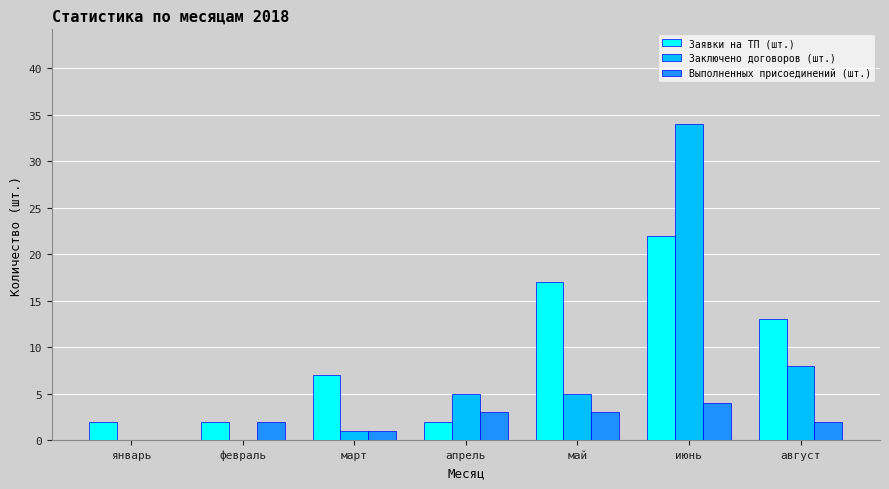

Reading left to right, list all the values displayed in this chart.

Заявки на ТП (шт.): январь=2	февраль=2	март=7	апрель=2	май=17	июнь=22	август=13
Заключено договоров (шт.): январь=0	февраль=0	март=1	апрель=5	май=5	июнь=34	август=8
Выполненных присоединений (шт.): январь=0	февраль=2	март=1	апрель=3	май=3	июнь=4	август=2